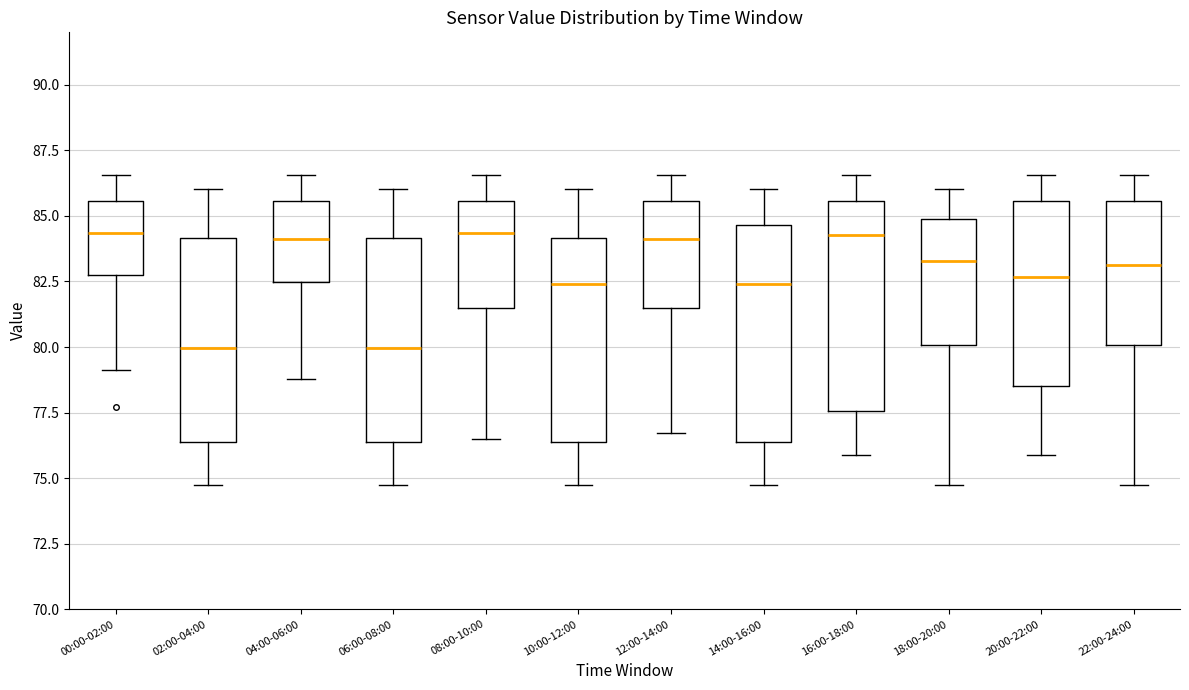

Reading left to right, transcribe this box plot: for each box, give where its median line is, the range the box spans, and where its two whiskers end, as read against the y-axis. The values are not printed on the chart, so give them approximately, as read against the axis.

00:00-02:00: median 84.5, box 82.5 to 85.5, whiskers 79.0 to 86.5
02:00-04:00: median 80.0, box 76.5 to 84.0, whiskers 75.0 to 86.0
04:00-06:00: median 84.0, box 82.5 to 85.5, whiskers 79.0 to 86.5
06:00-08:00: median 80.0, box 76.5 to 84.0, whiskers 75.0 to 86.0
08:00-10:00: median 84.5, box 81.5 to 85.5, whiskers 76.5 to 86.5
10:00-12:00: median 82.5, box 76.5 to 84.0, whiskers 75.0 to 86.0
12:00-14:00: median 84.0, box 81.5 to 85.5, whiskers 76.5 to 86.5
14:00-16:00: median 82.5, box 76.5 to 84.5, whiskers 75.0 to 86.0
16:00-18:00: median 84.5, box 77.5 to 85.5, whiskers 76.0 to 86.5
18:00-20:00: median 83.5, box 80.0 to 85.0, whiskers 75.0 to 86.0
20:00-22:00: median 82.5, box 78.5 to 85.5, whiskers 76.0 to 86.5
22:00-24:00: median 83.0, box 80.0 to 85.5, whiskers 75.0 to 86.5